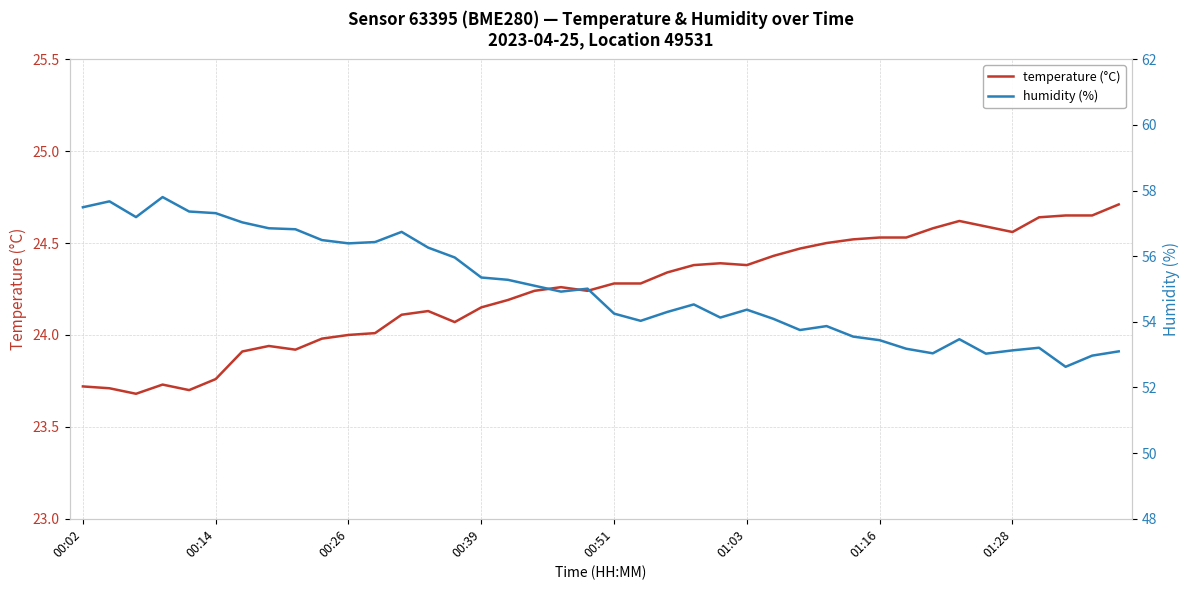

What is the smallest value displayed?

23.7